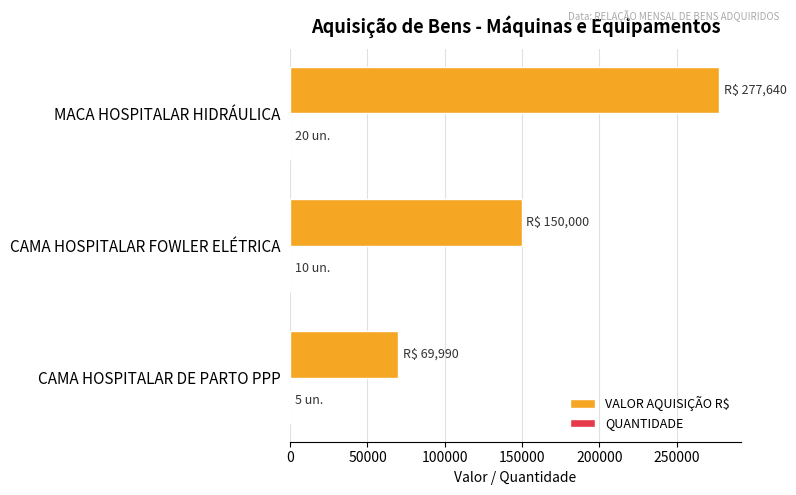

Which series has the largest total across all categories?

VALOR AQUISIÇÃO R$